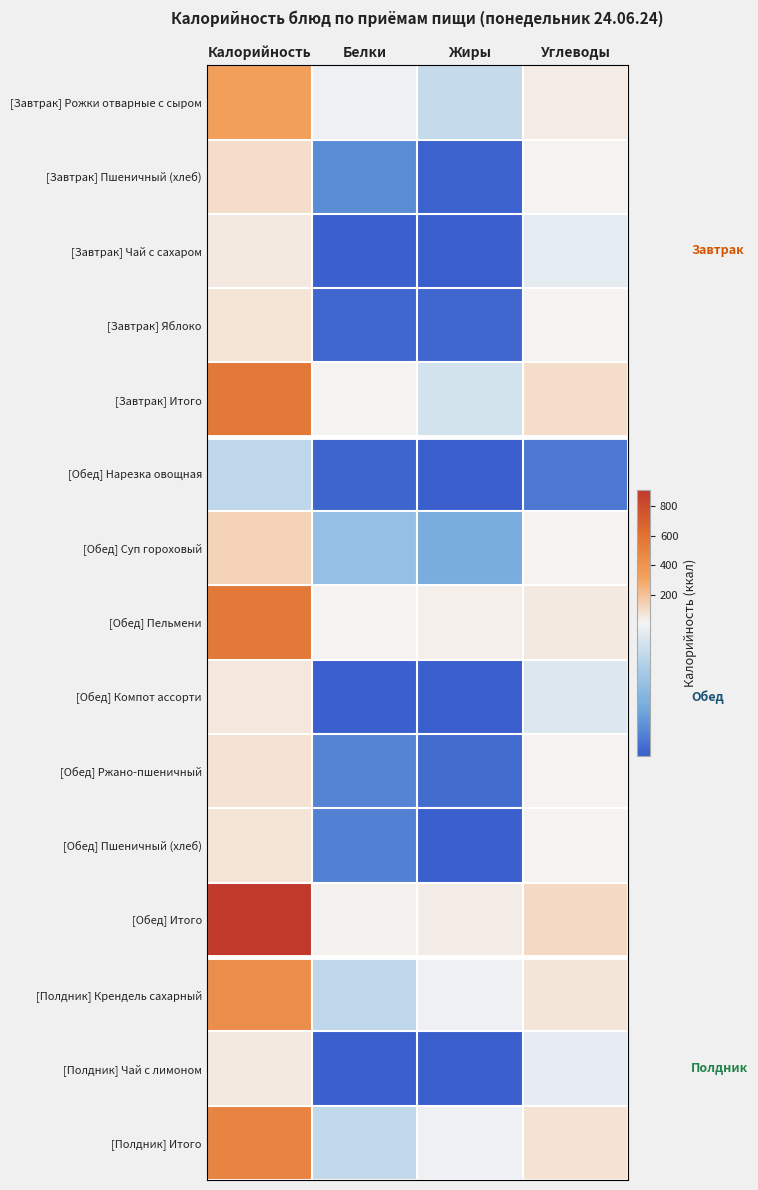

Reading left to right, list all the values displayed in this chart.

[Завтрак] Рожки отварные с сыром: Калорийность=338.8	Белки=13.7	Жиры=11.0	Углеводы=45.9
[Завтрак] Пшеничный (хлеб): Калорийность=94.0	Белки=3.0	Жиры=0.3	Углеводы=19.7
[Завтрак] Чай с сахаром: Калорийность=53.4	Белки=0.2	Жиры=0.1	Углеводы=13.0
[Завтрак] Яблоко: Калорийность=70.5	Белки=0.6	Жиры=0.6	Углеводы=14.7
[Завтрак] Итого: Калорийность=556.6	Белки=17.5	Жиры=12.0	Углеводы=93.3
[Обед] Нарезка овощная: Калорийность=10.5	Белки=0.5	Жиры=0.1	Углеводы=1.7
[Обед] Суп гороховый: Калорийность=140.2	Белки=7.7	Жиры=5.5	Углеводы=15.1
[Обед] Пельмени: Калорийность=555.0	Белки=14.4	Жиры=32.4	Углеводы=50.5
[Обед] Компот ассорти: Калорийность=57.2	Белки=0.2	Жиры=0.1	Углеводы=12.6
[Обед] Ржано-пшеничный: Калорийность=77.7	Белки=2.5	Жиры=1.0	Углеводы=14.5
[Обед] Пшеничный (хлеб): Калорийность=70.5	Белки=2.3	Жиры=0.2	Углеводы=14.8
[Обед] Итого: Калорийность=911.2	Белки=27.7	Жиры=39.3	Углеводы=109.1
[Полдник] Крендель сахарный: Калорийность=436.6	Белки=10.6	Жиры=13.7	Углеводы=67.9
[Полдник] Чай с лимоном: Калорийность=54.8	Белки=0.2	Жиры=0.1	Углеводы=13.2
[Полдник] Итого: Калорийность=491.3	Белки=10.8	Жиры=13.7	Углеводы=81.1